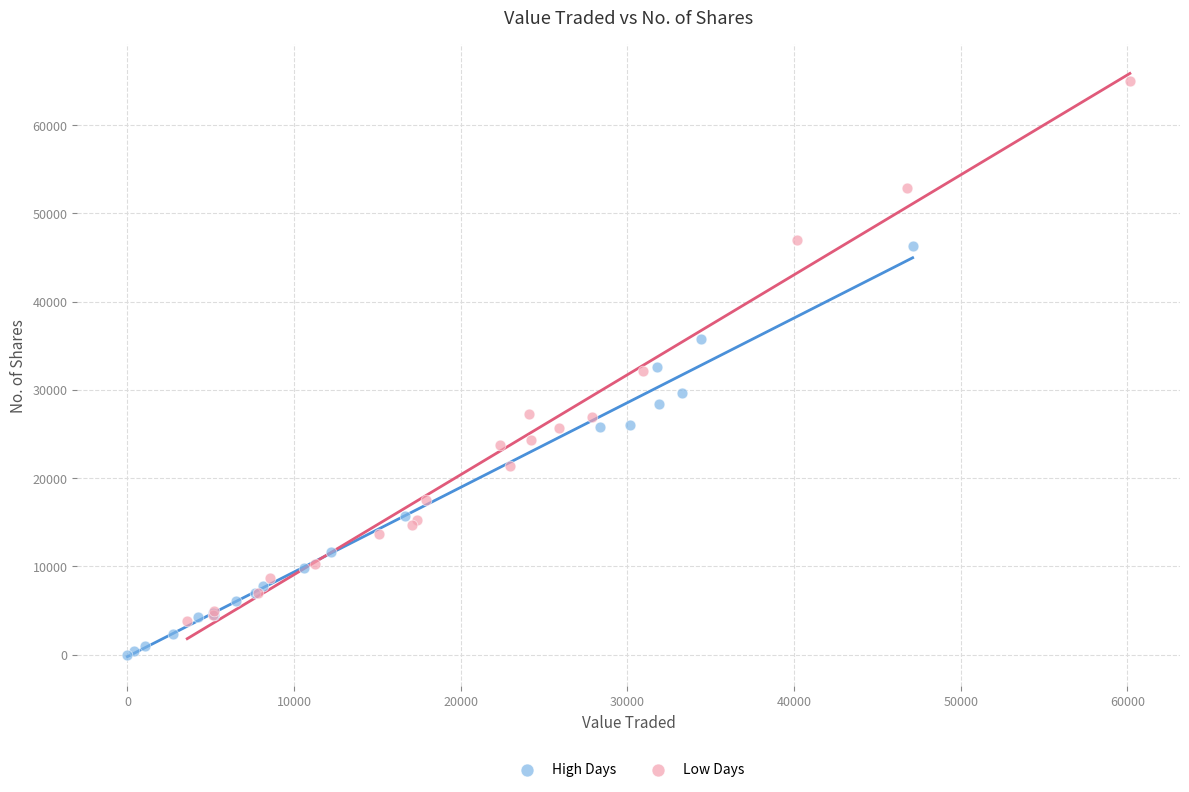

Which series contains the lowest Y value?

High Days